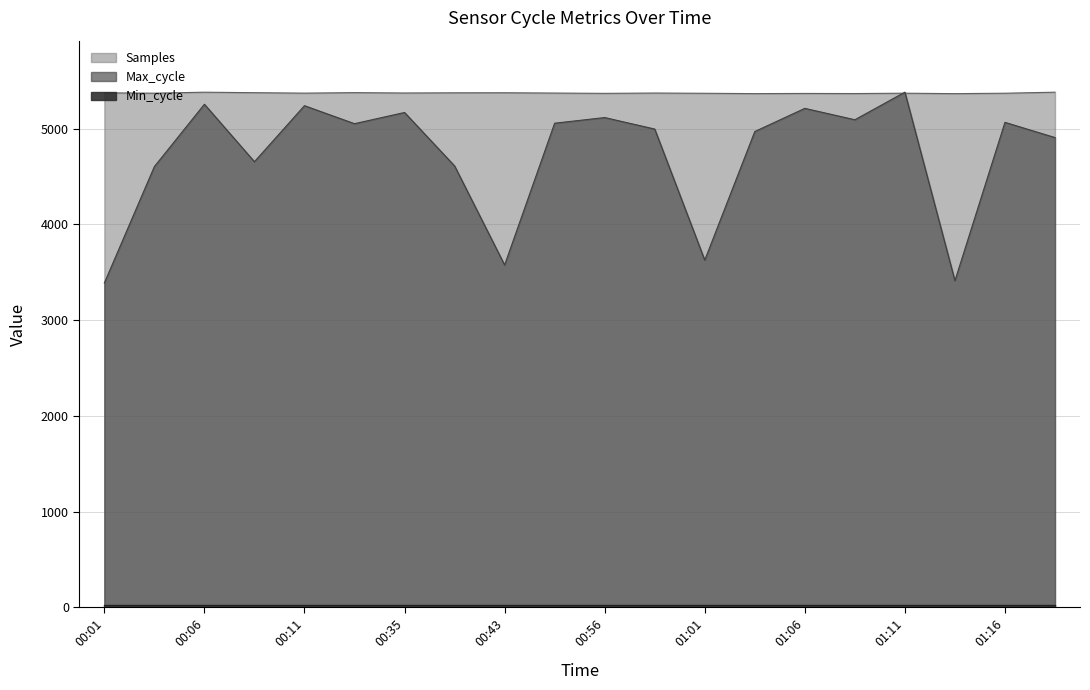

Which category has the highest value in the Max_cycle series?

01:11